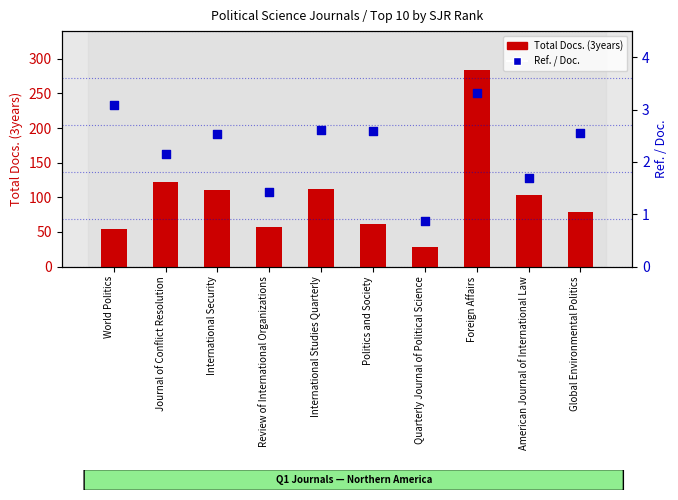

At which category is the sum across all series the highest?

Foreign Affairs